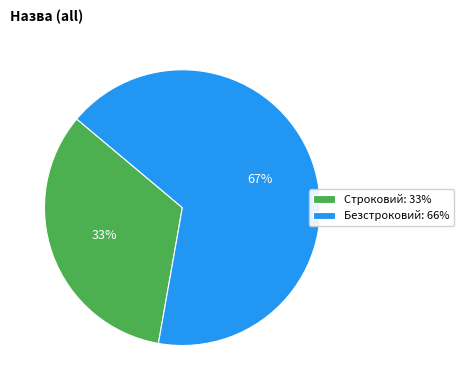

How many segments does this pie chart have?

2